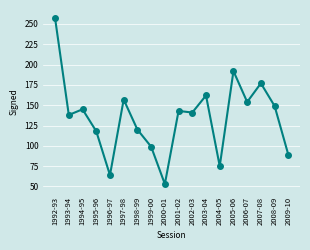

Reading left to right, list all the values displayed in this chart.

1992-93=257	1993-94=138	1994-95=145	1995-96=118	1996-97=64	1997-98=157	1998-99=120	1999-00=99	2000-01=53	2001-02=143	2002-03=141	2003-04=162	2004-05=75	2005-06=192	2006-07=154	2007-08=177	2008-09=149	2009-10=89